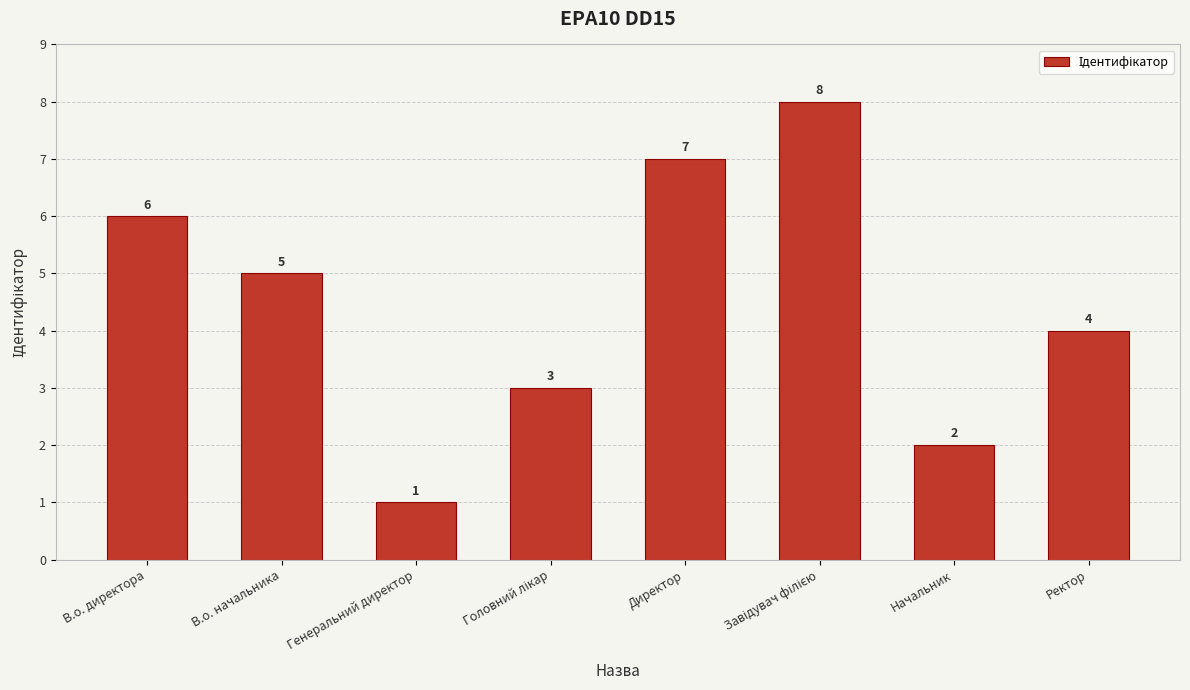

Between Начальник and В.о. директора, which is larger?

В.о. директора